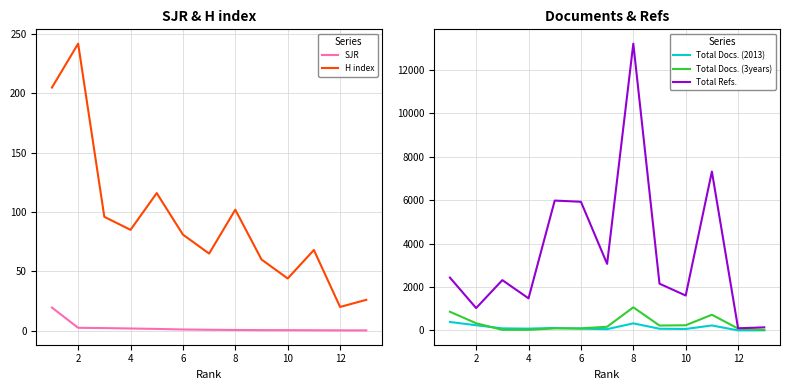

What is the highest value of the Total Docs. (3years) series?

1066